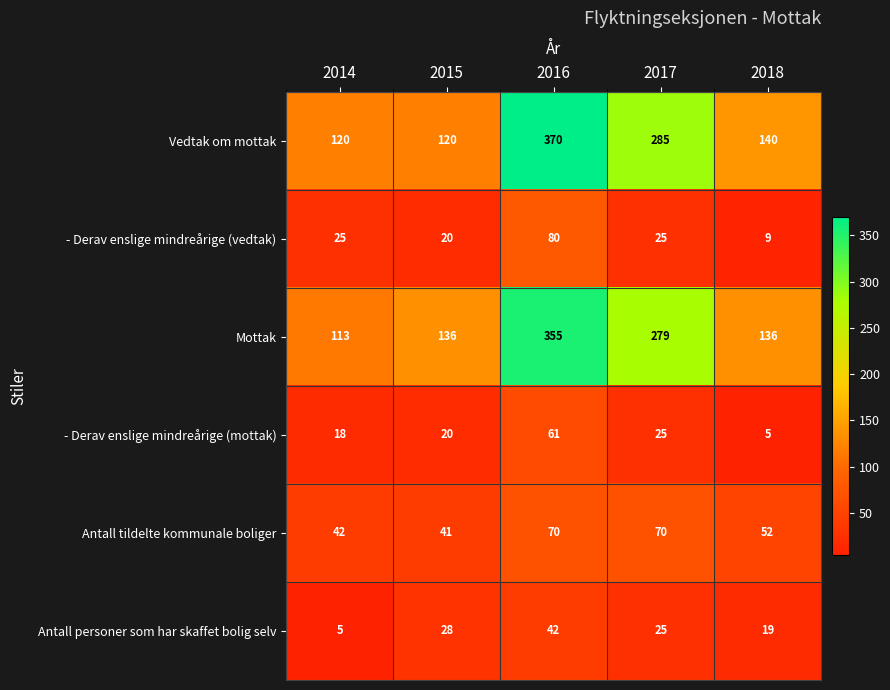

At which label is Antall personer som har skaffet bolig selv closest to 23?

2017